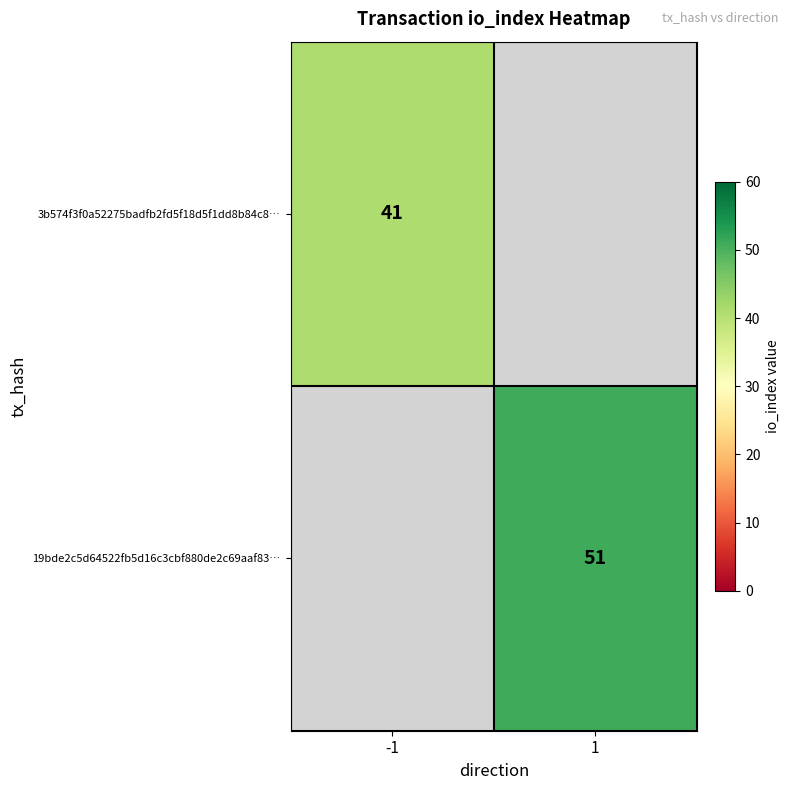

What is the minimum value shown in the chart?

41.0